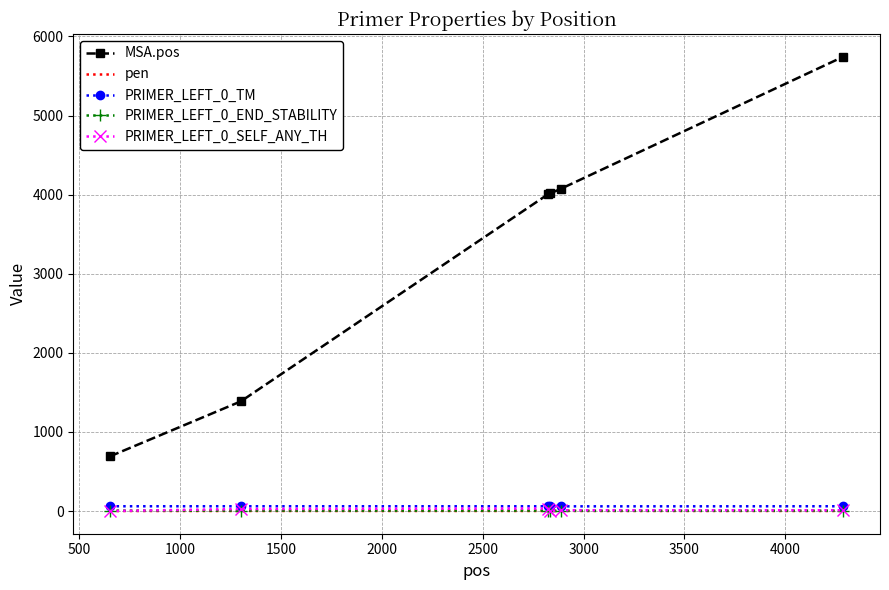

True or false: MSA.pos and PRIMER_LEFT_0_END_STABILITY cross at least once.

False